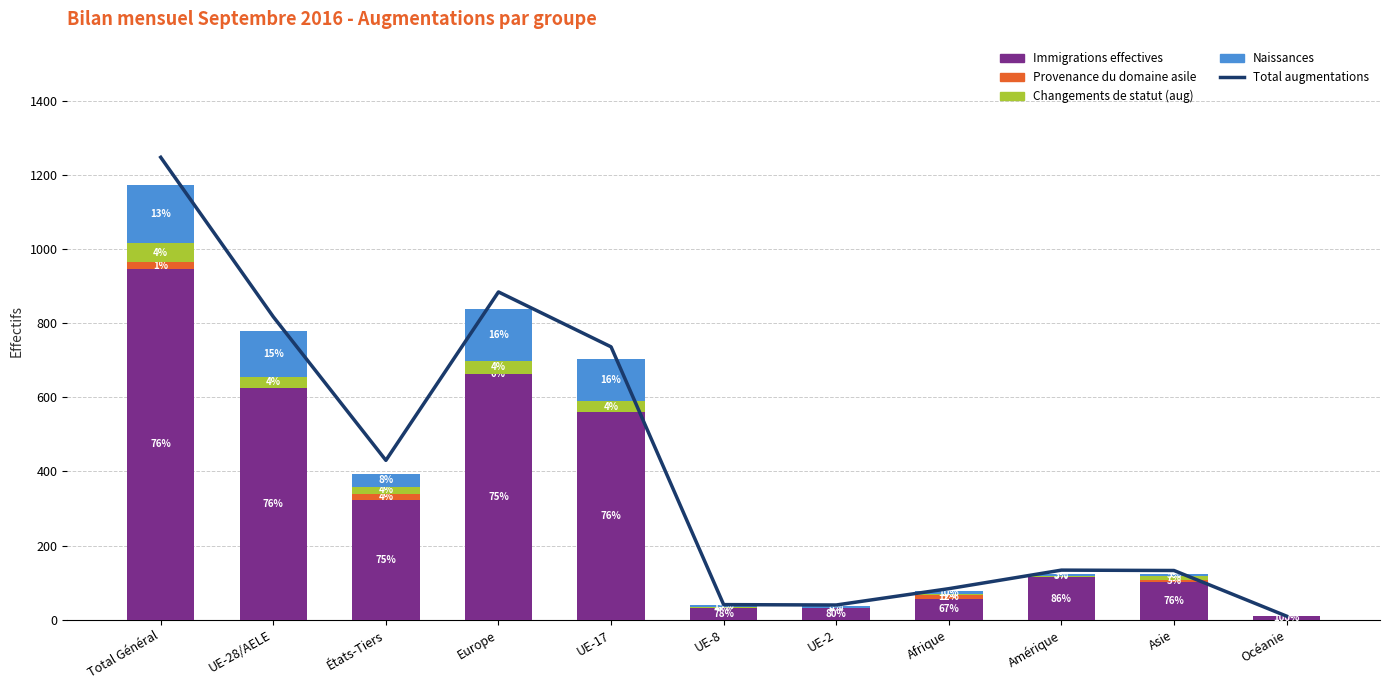

What is the label of the 5th bar from the left?

UE-17